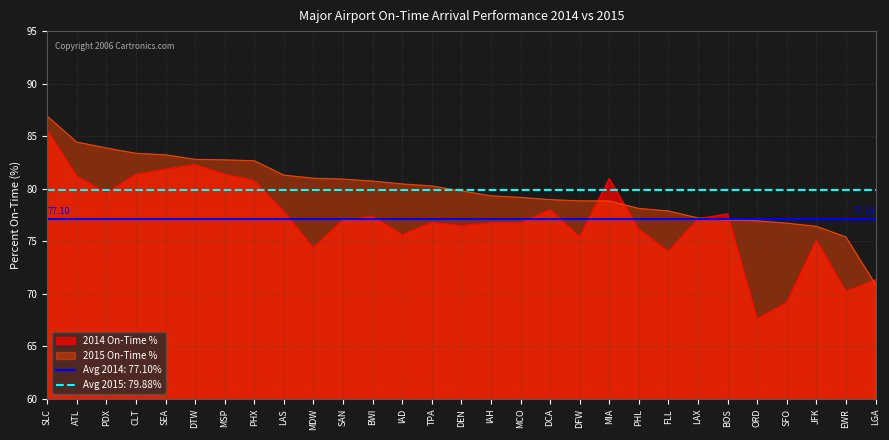

Which category has the highest value in the 2014 On-Time % series?

SLC